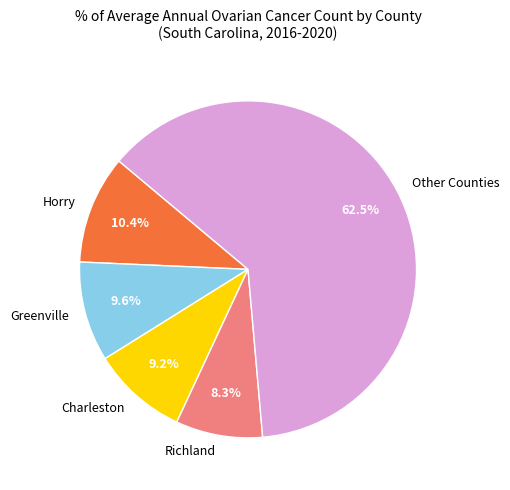

Between Other Counties and Charleston, which is larger?

Other Counties